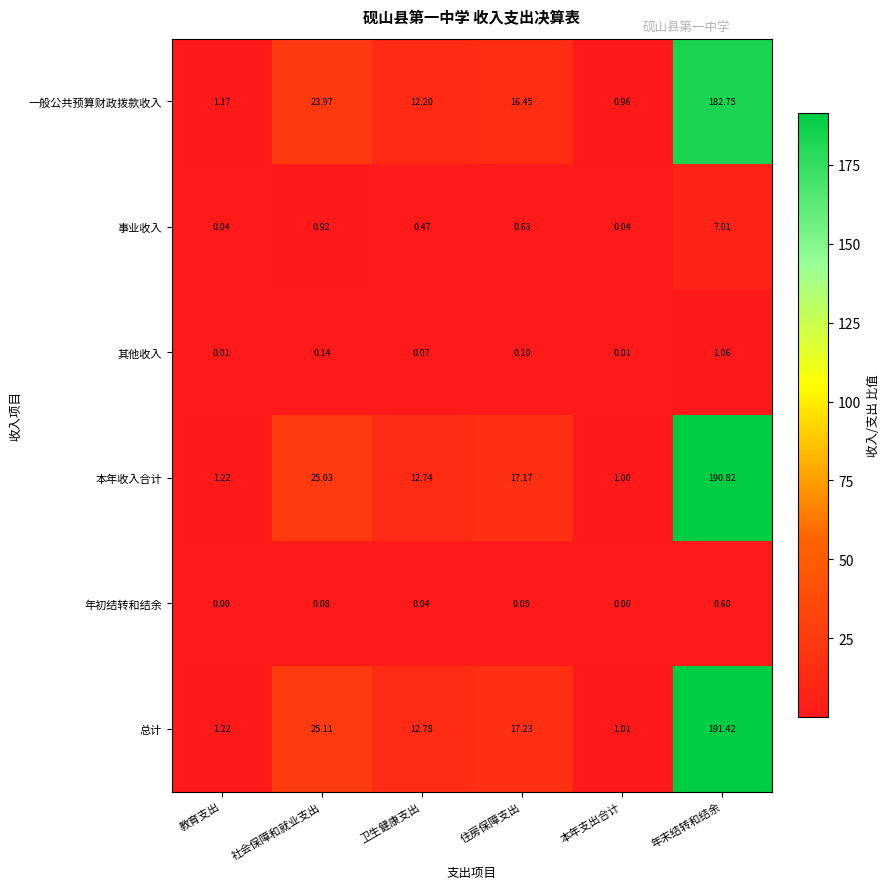

Which category has the highest value in the 一般公共预算财政拨款收入 series?

年末结转和结余